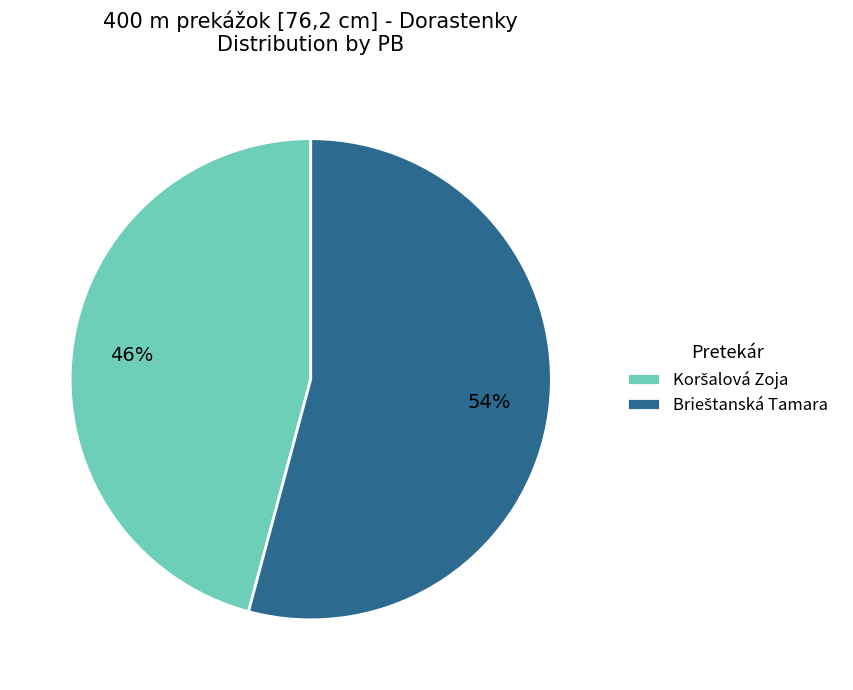

To the nearest percent, what is the average slice percentage?

50%